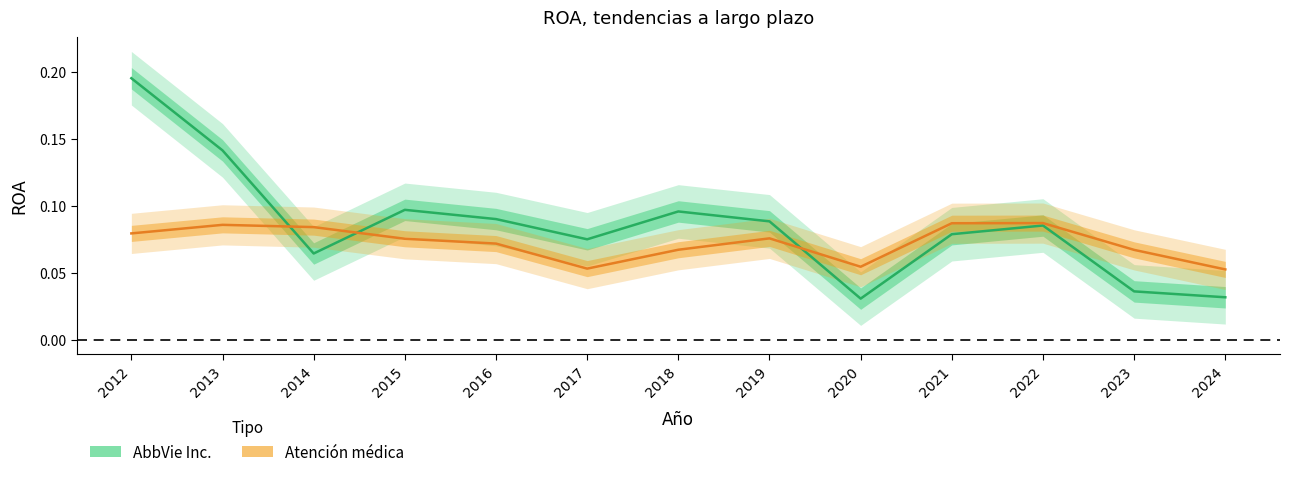

After their last crossing, which series has the higher values: AbbVie Inc. or Atención médica?

Atención médica